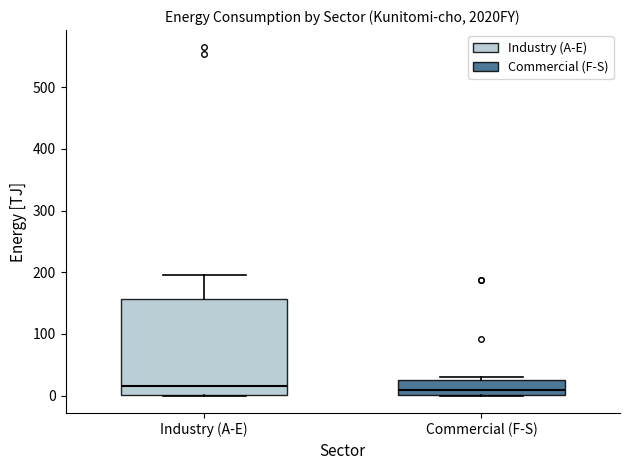

Comparing the boxes themselves (not the whiskers), which one is the tallest?

Industry (A-E)